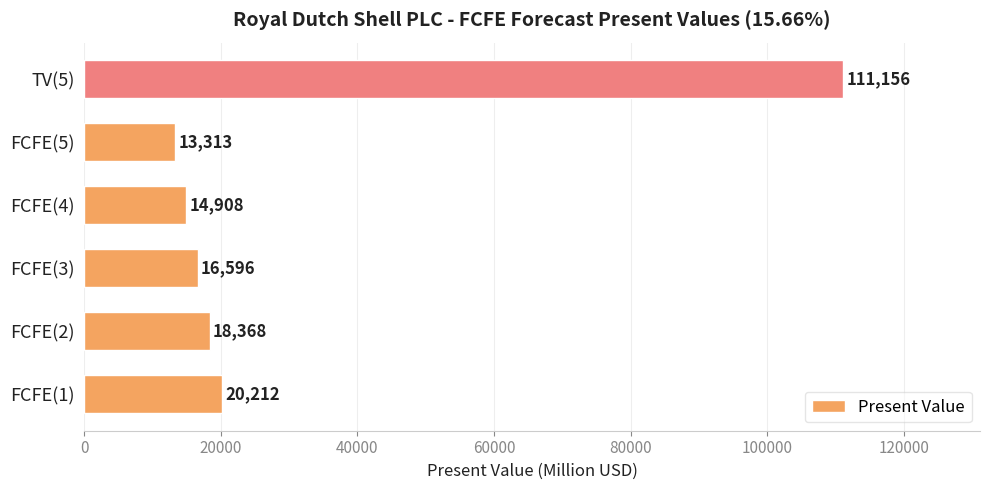

Rank the categories by value from highest to lowest.

TV(5), FCFE(1), FCFE(2), FCFE(3), FCFE(4), FCFE(5)